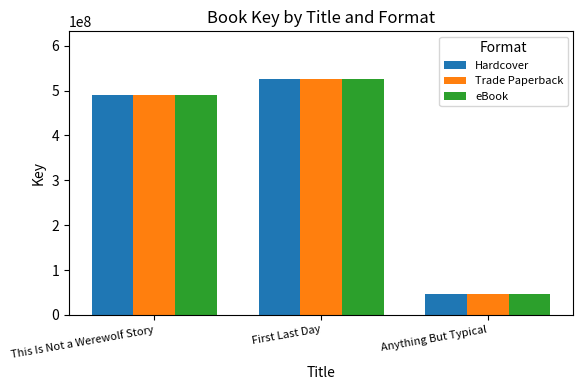

Reading left to right, transcribe all the data shown in this chart.

Hardcover: This Is Not a Werewolf Story=489040068	First Last Day=526686533	Anything But Typical=46593613
Trade Paperback: This Is Not a Werewolf Story=489040068	First Last Day=526686533	Anything But Typical=46593613
eBook: This Is Not a Werewolf Story=489040068	First Last Day=526686533	Anything But Typical=46593613